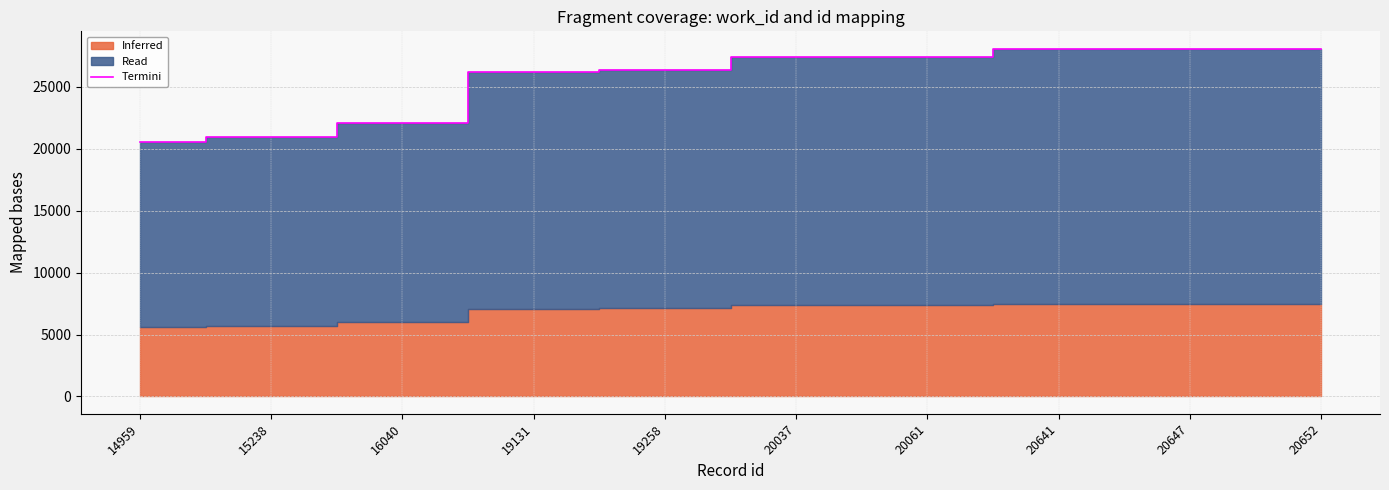

What is the sum of all values?

255257